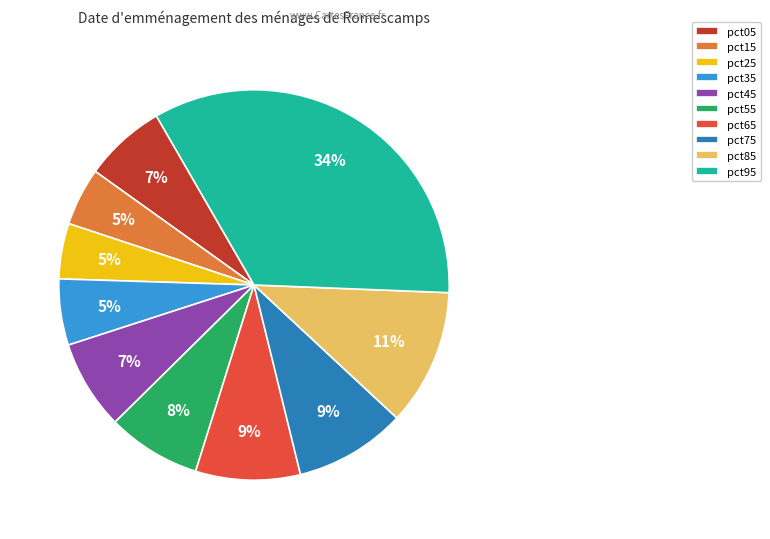

Which slice is the largest?

pct95